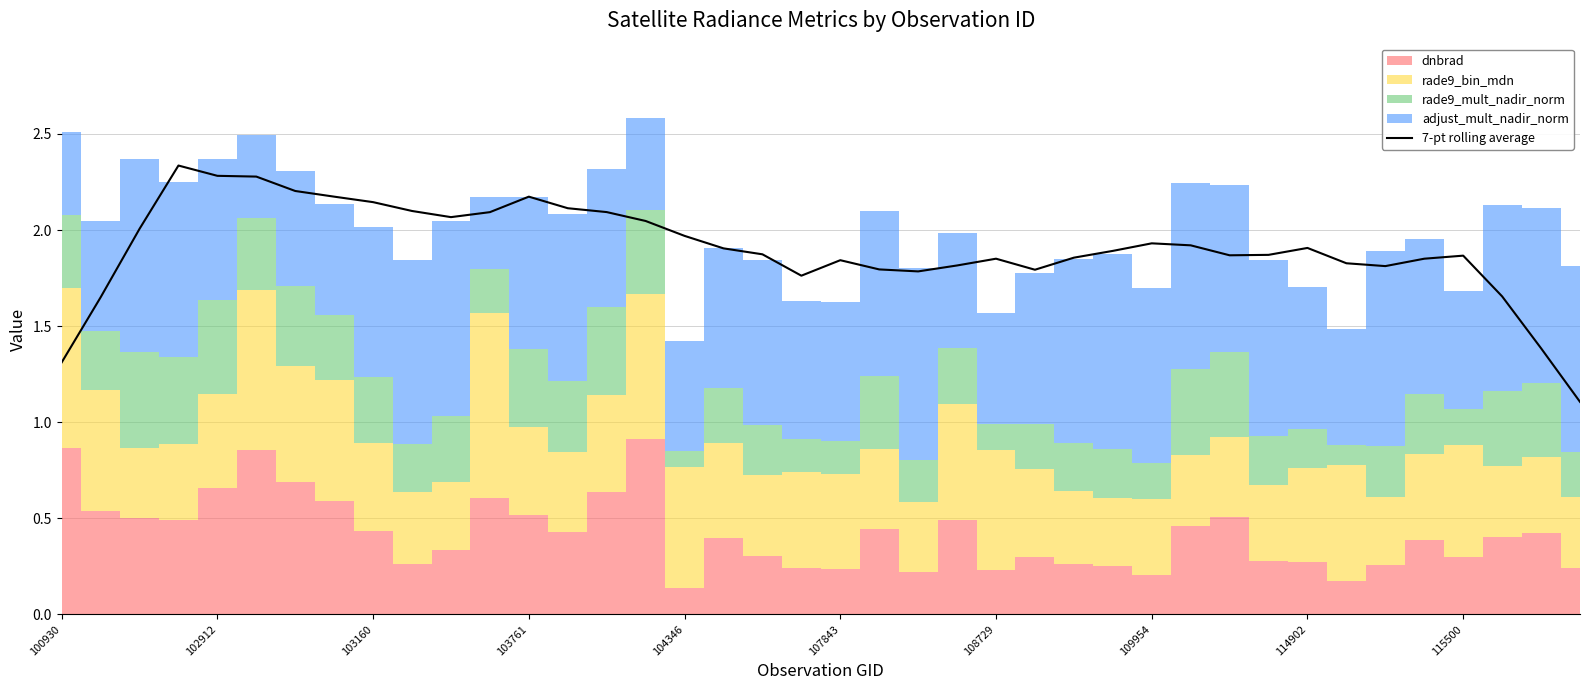

The 7-pt rolling average series shows 2.6 at 108729. True or false?

False